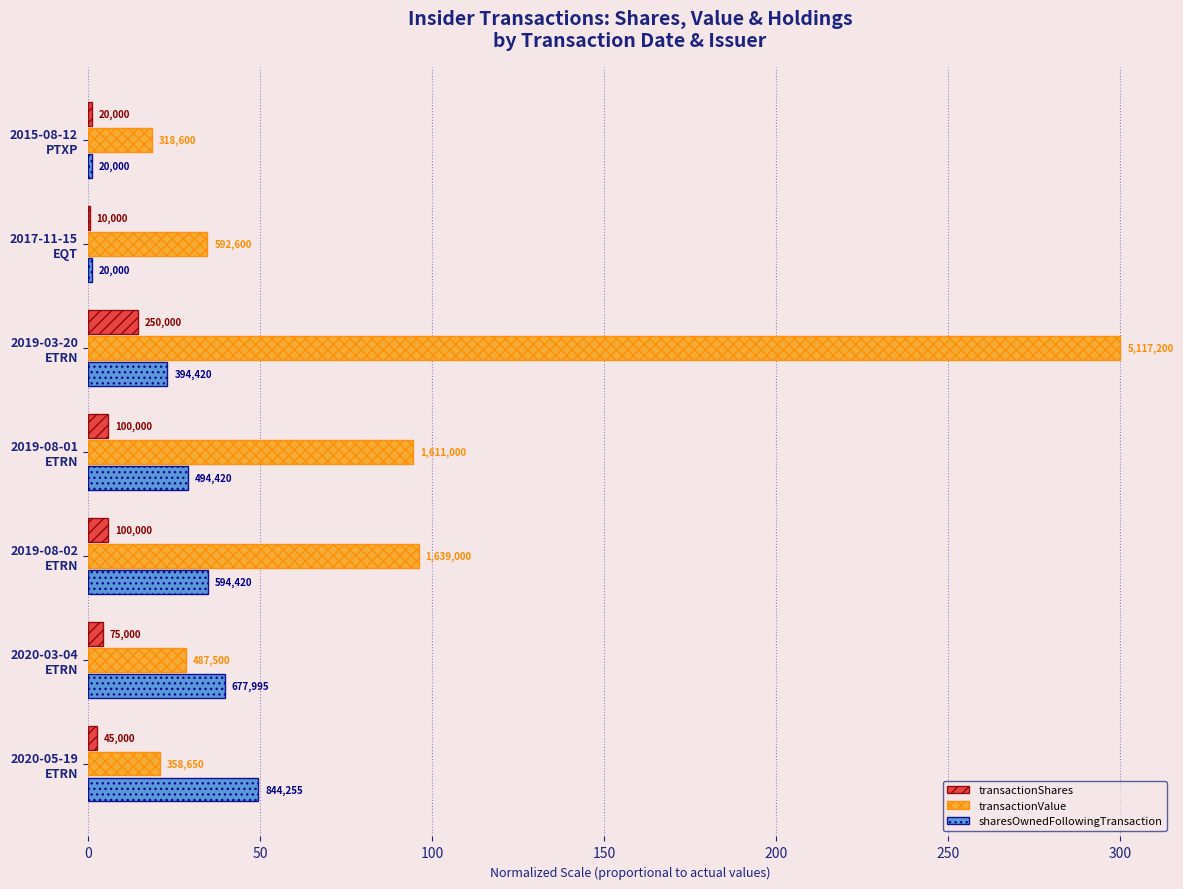

What are all the series names shown in the legend?

transactionShares, transactionValue, sharesOwnedFollowingTransaction